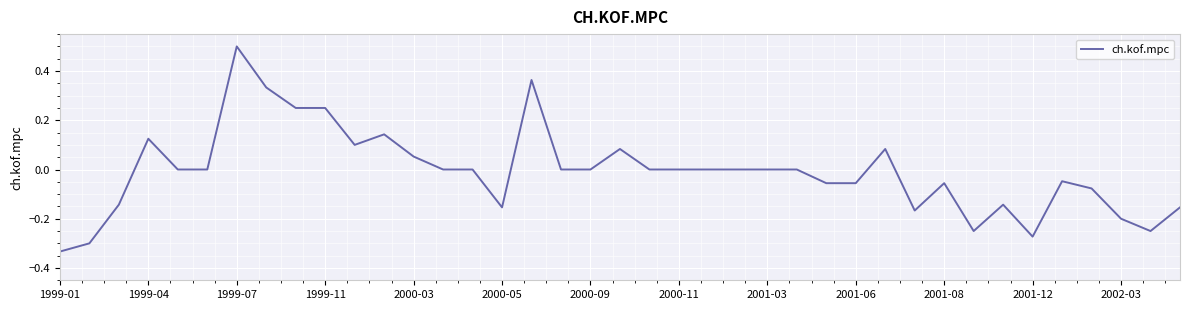

What is the difference between the maximum and minimum values?

0.8